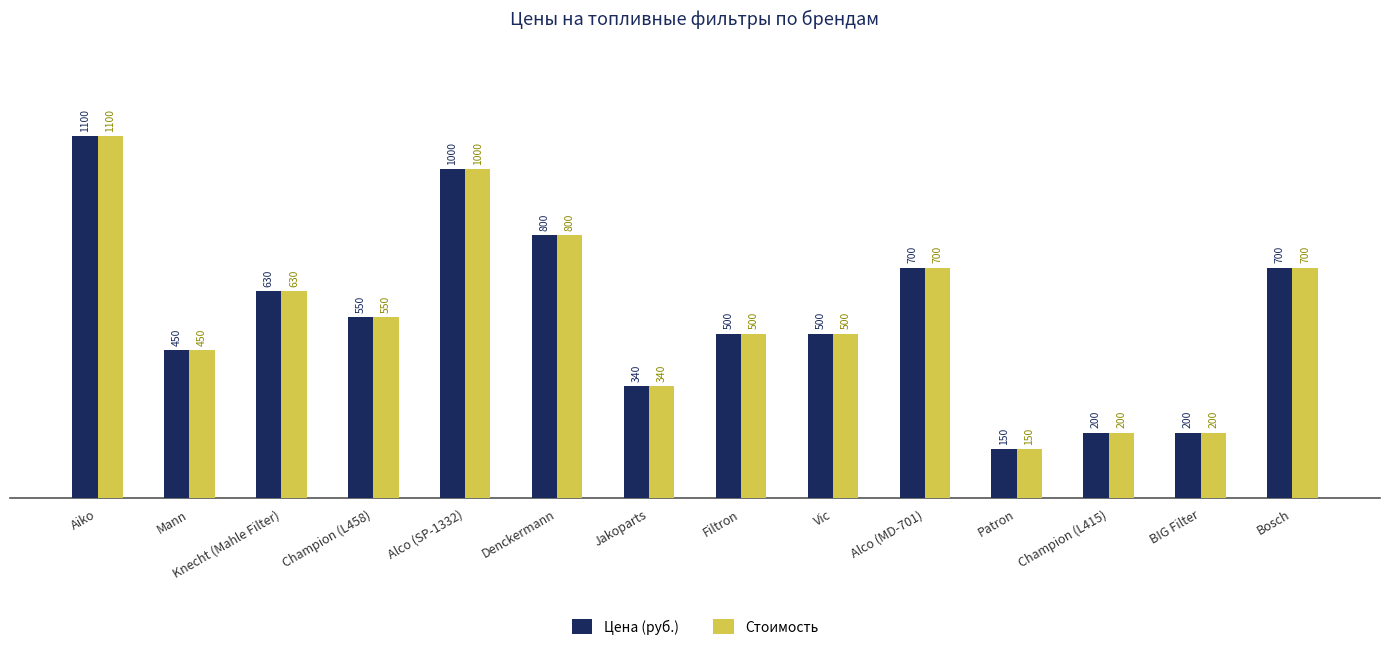

What is the total value across all series at Champion (L415)?

400